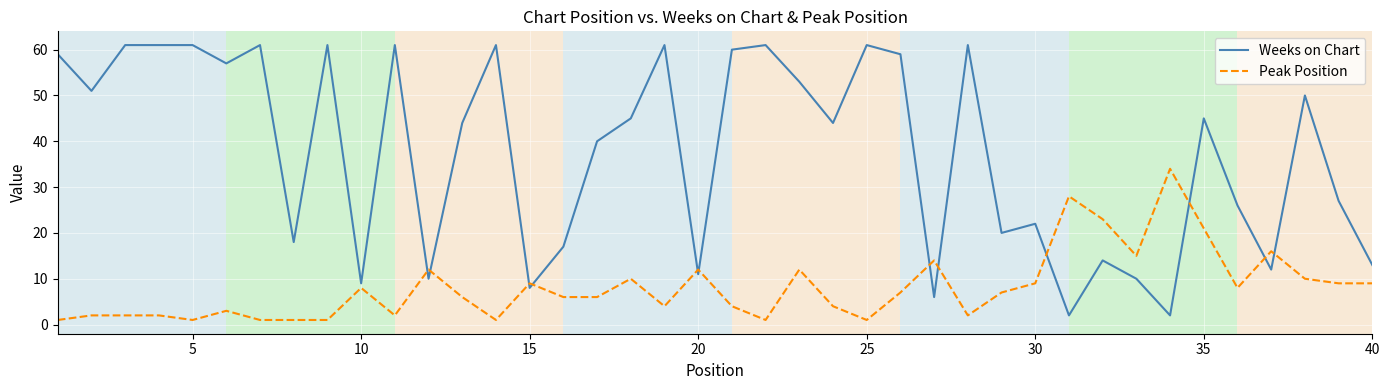

What is the difference between the maximum and minimum values in the Weeks on Chart series?

59